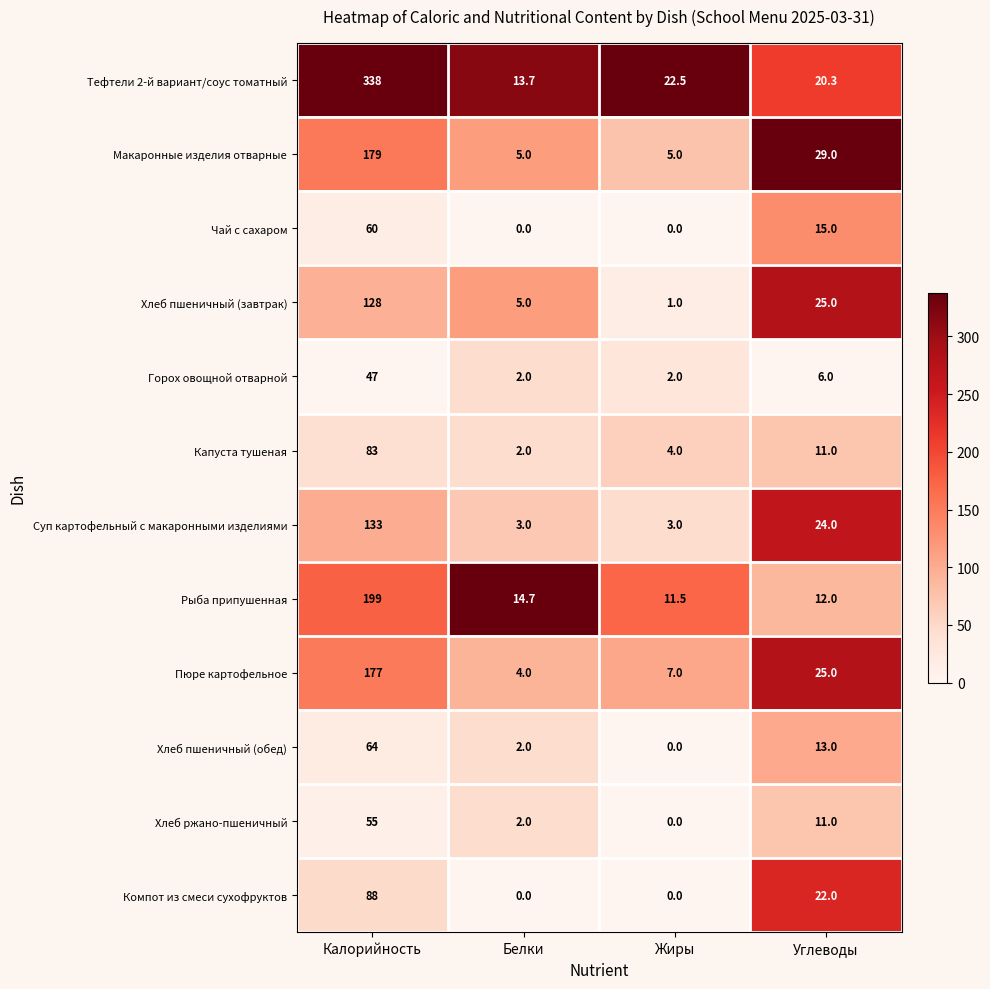

The value of Тефтели 2-й вариант/соус томатный at Калорийность is 218.6. True or false?

False